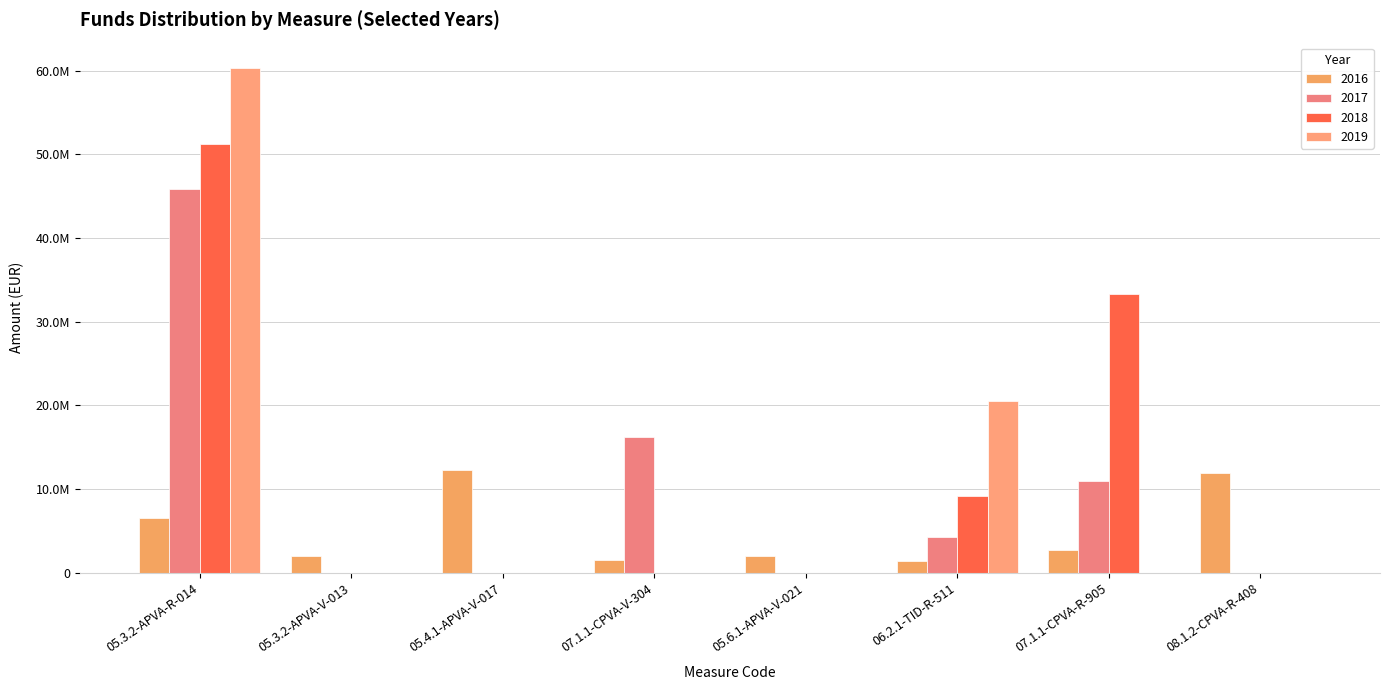

True or false: 2019 has a value of -20783714.1 at 07.1.1-CPVA-V-304.

False